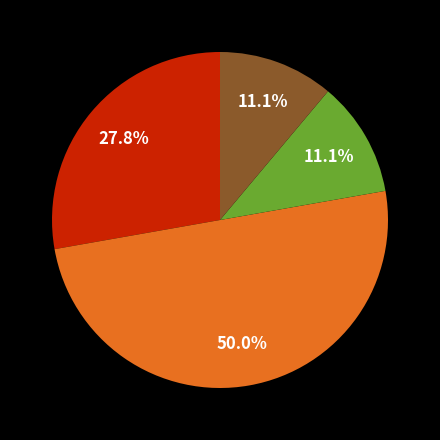

How many slices are in this pie chart?

4